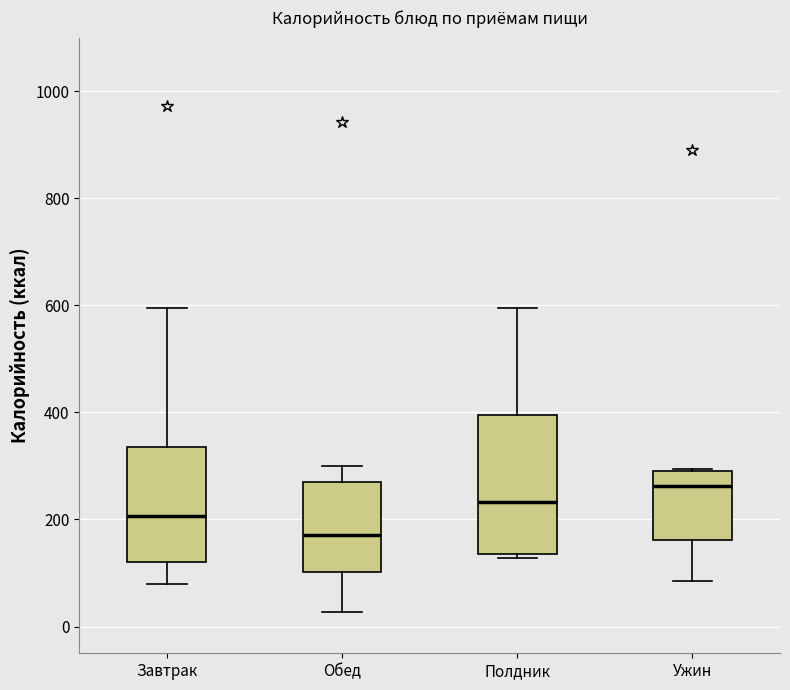

Reading left to right, read every box against the y-axis: the position of its median line, the range the box covers, and the ends of its whiskers. The values are not printed on the chart, so give them approximately, as read against the axis.

Завтрак: median 200, box 120 to 340, whiskers 80 to 600
Обед: median 180, box 100 to 280, whiskers 20 to 300
Полдник: median 240, box 140 to 400, whiskers 120 to 600
Ужин: median 260, box 160 to 300, whiskers 80 to 300